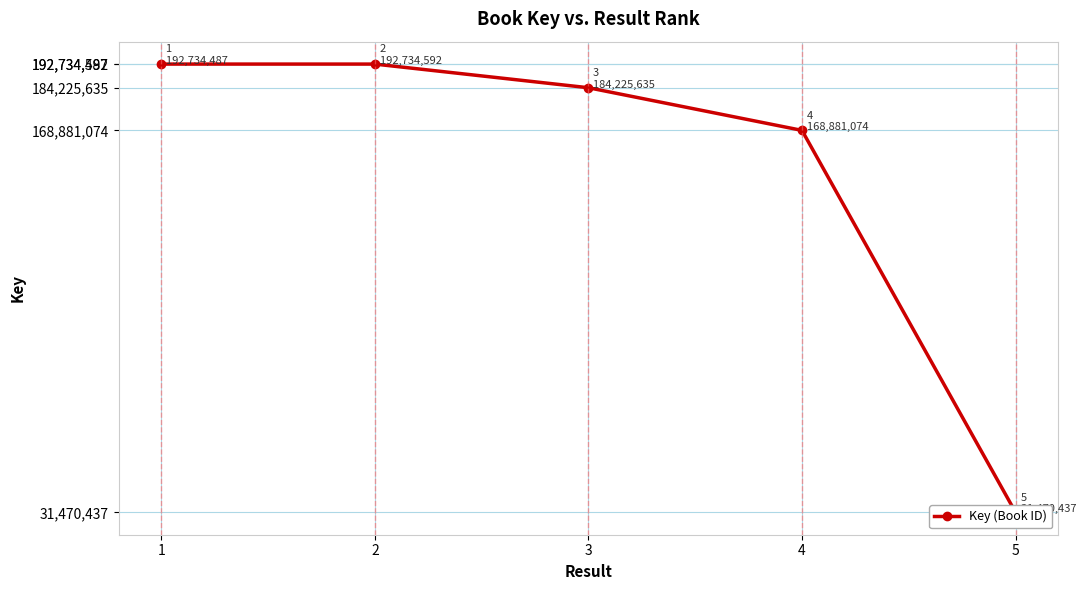

Rank the categories by value from highest to lowest.

2, 1, 3, 4, 5